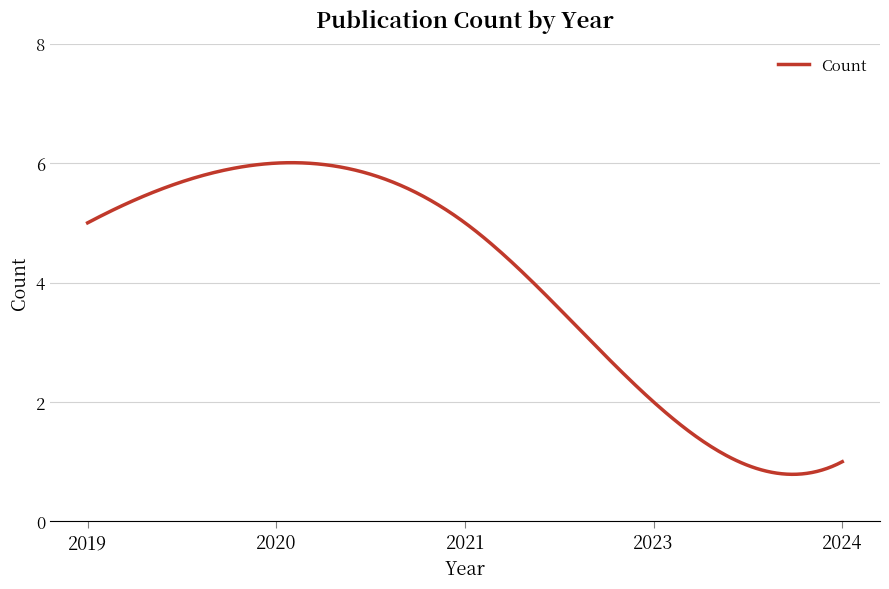

What is the smallest value displayed?

0.8